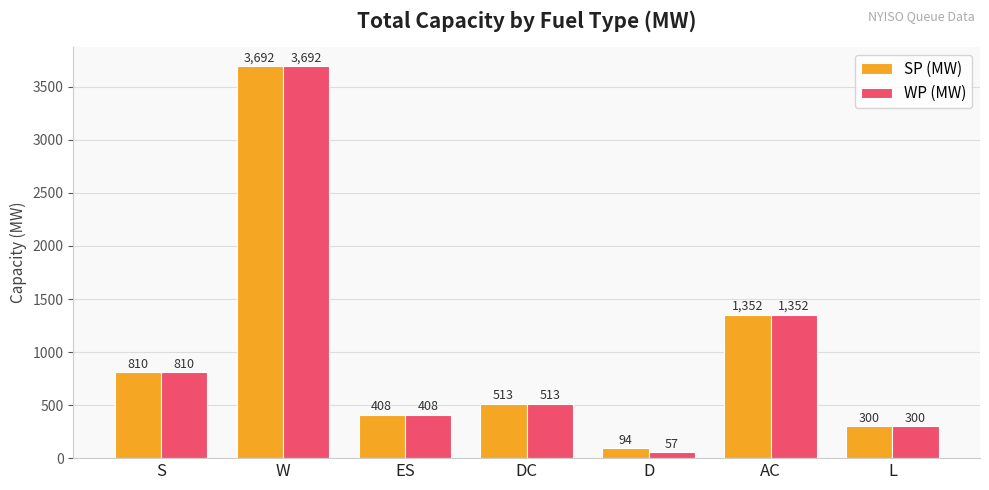

Is the value of WP (MW) at W greater than the value of SP (MW) at DC?

Yes